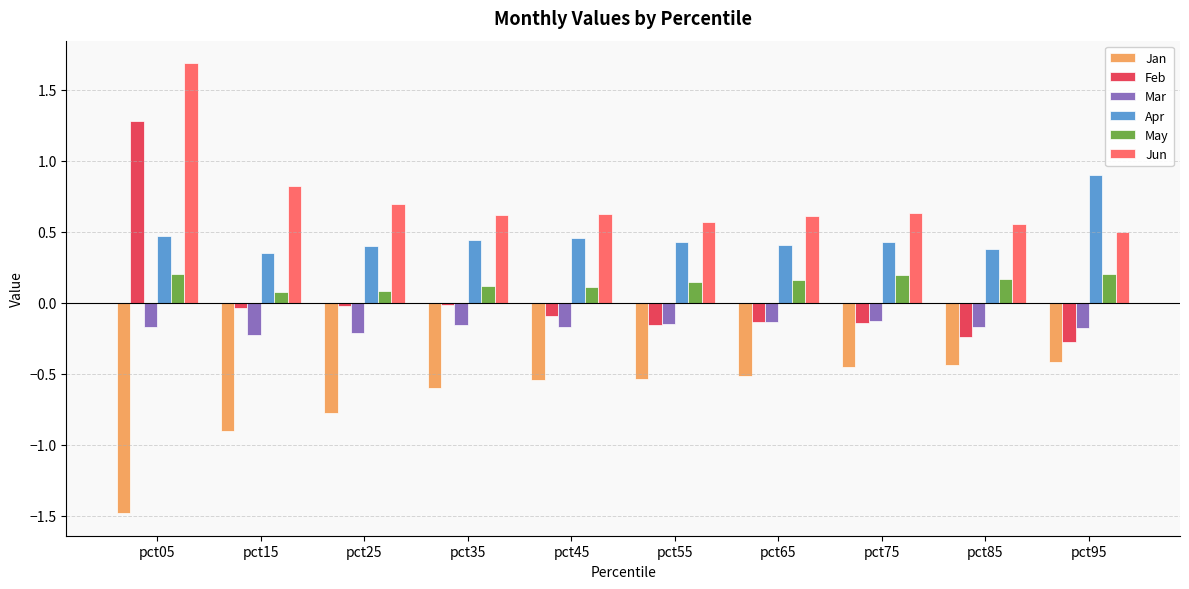

How many bars are there in total?

60